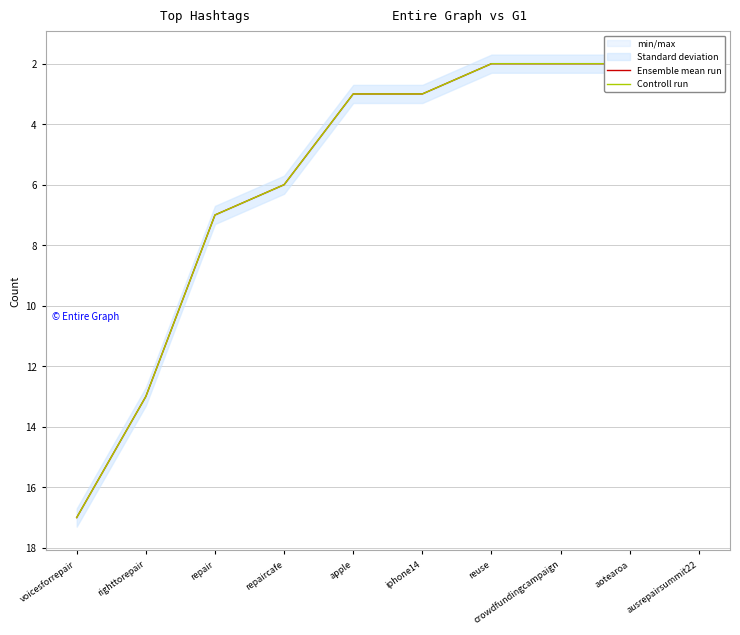

The Ensemble mean run series shows 17 at voicesforrepair. True or false?

True